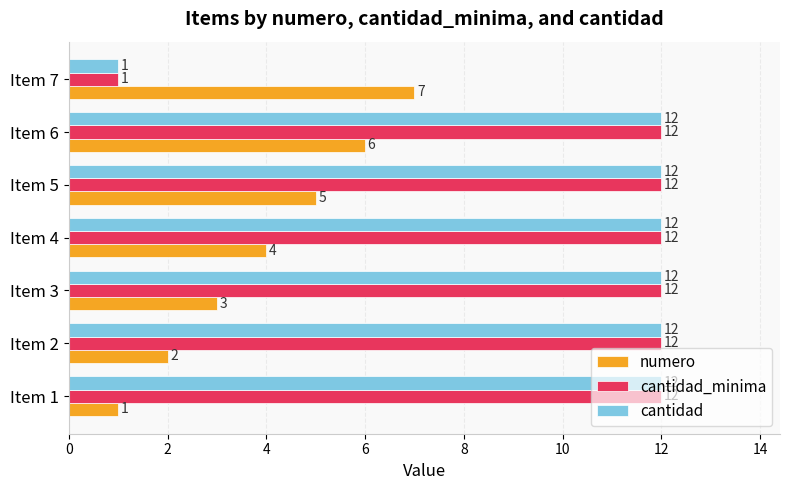

At which category is the sum across all series the highest?

Item 6